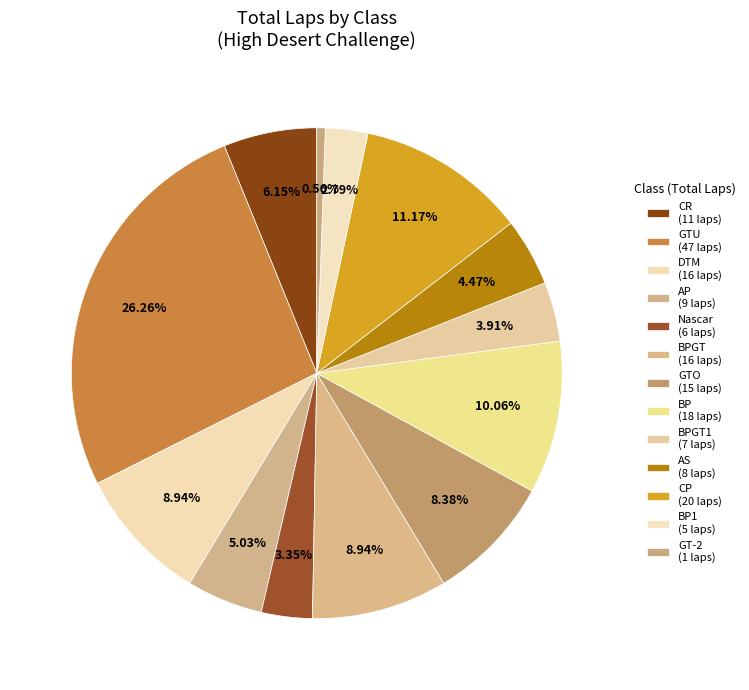

How many slices are in this pie chart?

13